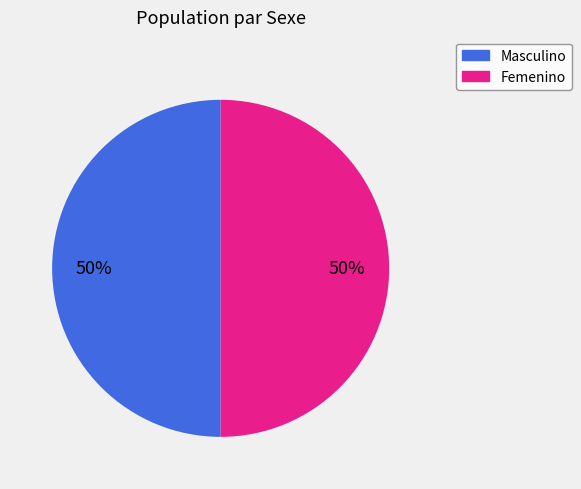

To the nearest percent, what is the average slice percentage?

50%